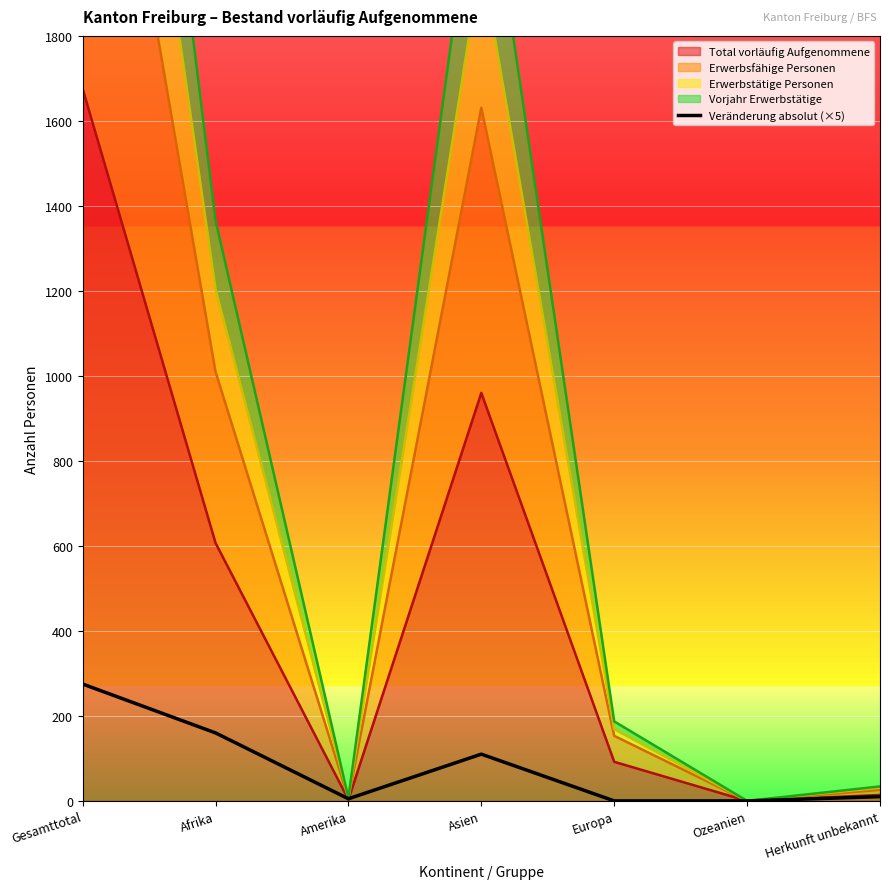

Where is the data nearest to the value 137?

Afrika